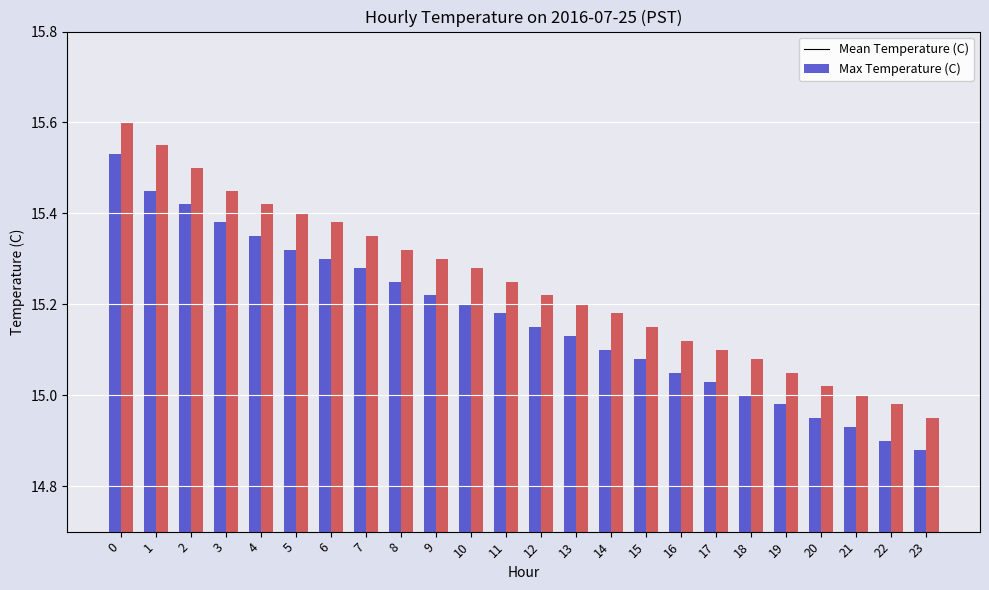

What is the sum of all Mean Temperature (C) values?

364.1